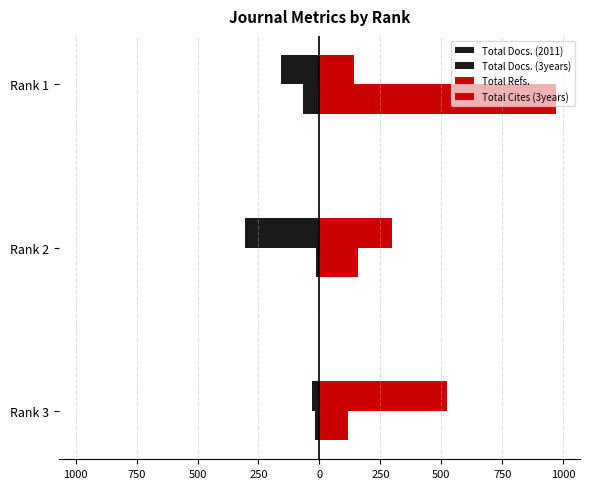

What is the smallest value displayed?

-305